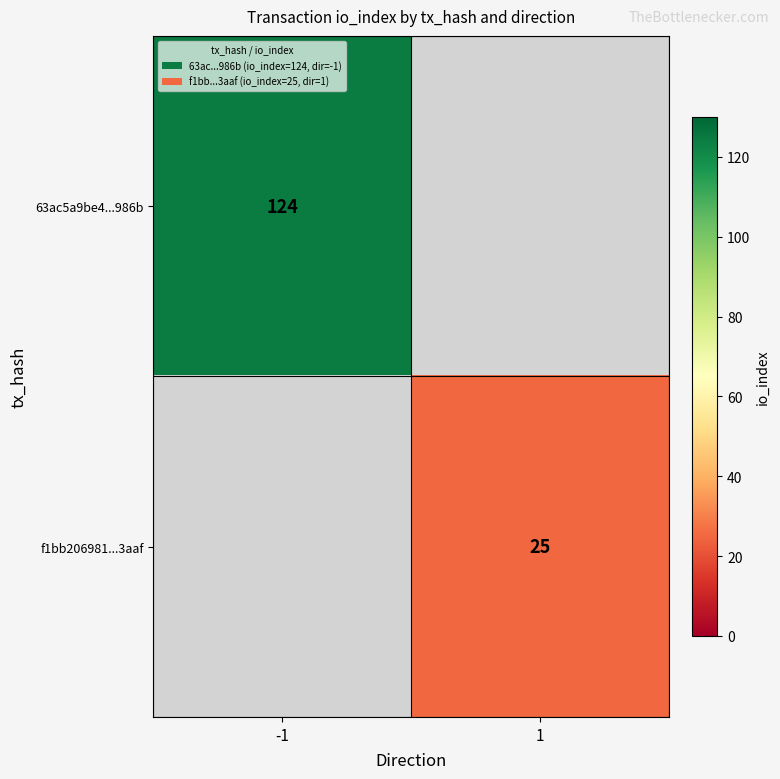

Between 1 and -1, which is larger?

-1